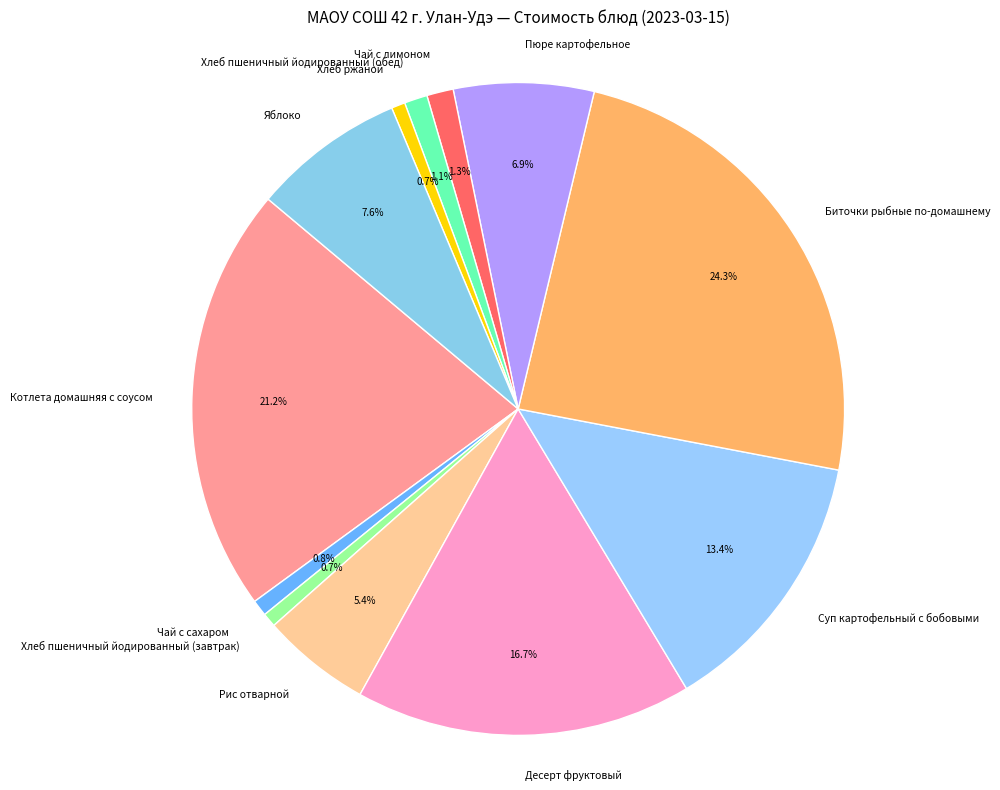

Approximately how many times larger is the value at Котлета домашняя с соусом compared to Хлеб ржаной?

31.2